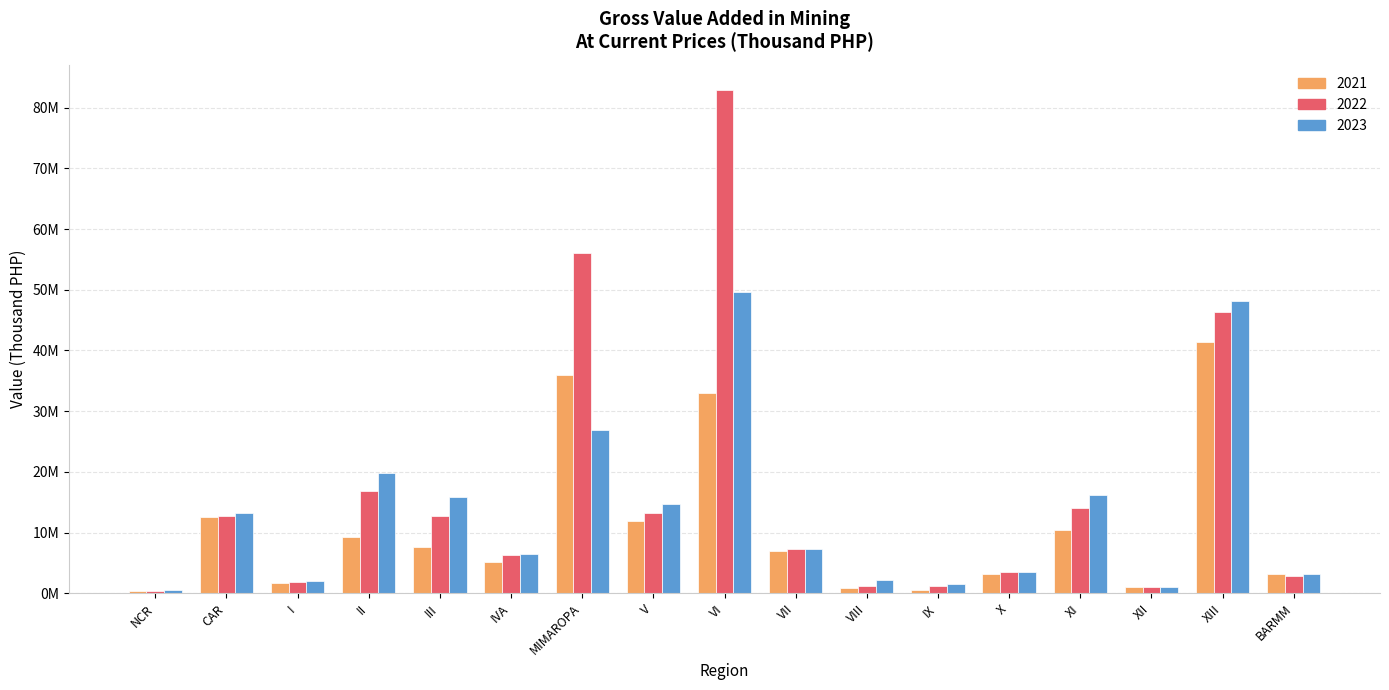

What are all the series names shown in the legend?

2021, 2022, 2023